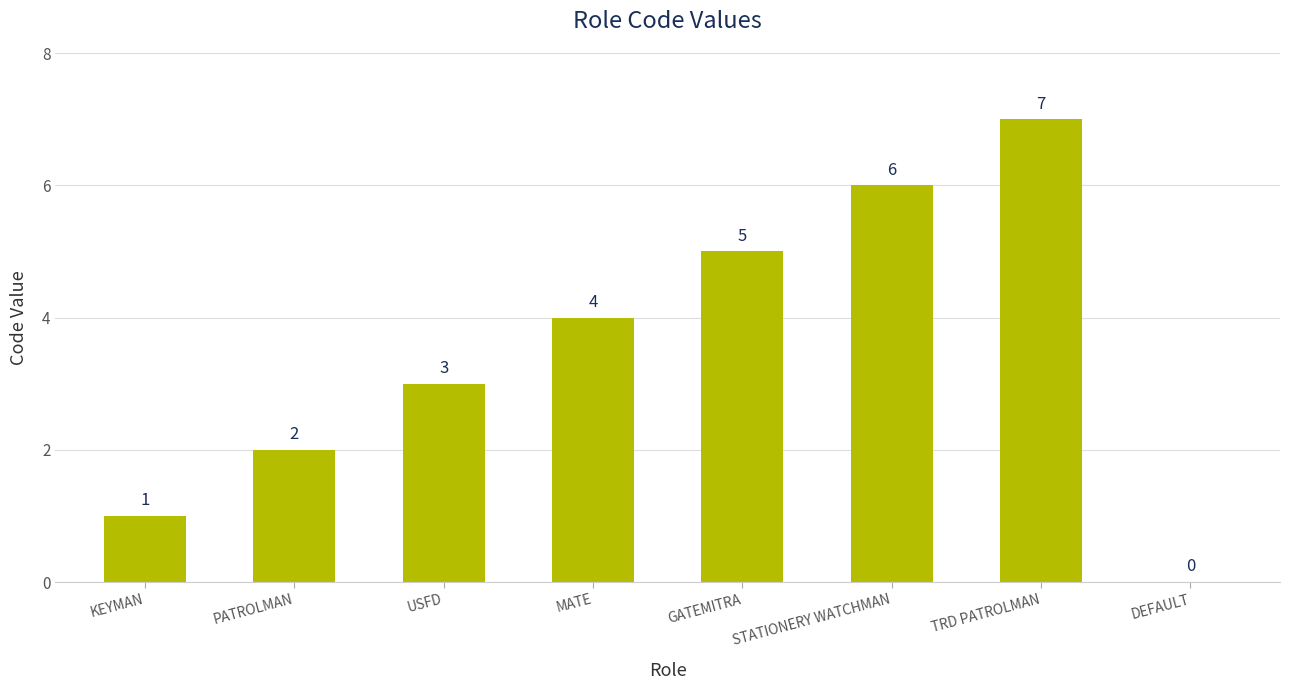

Reading left to right, what are all the values shown in this chart?

1	2	3	4	5	6	7	0